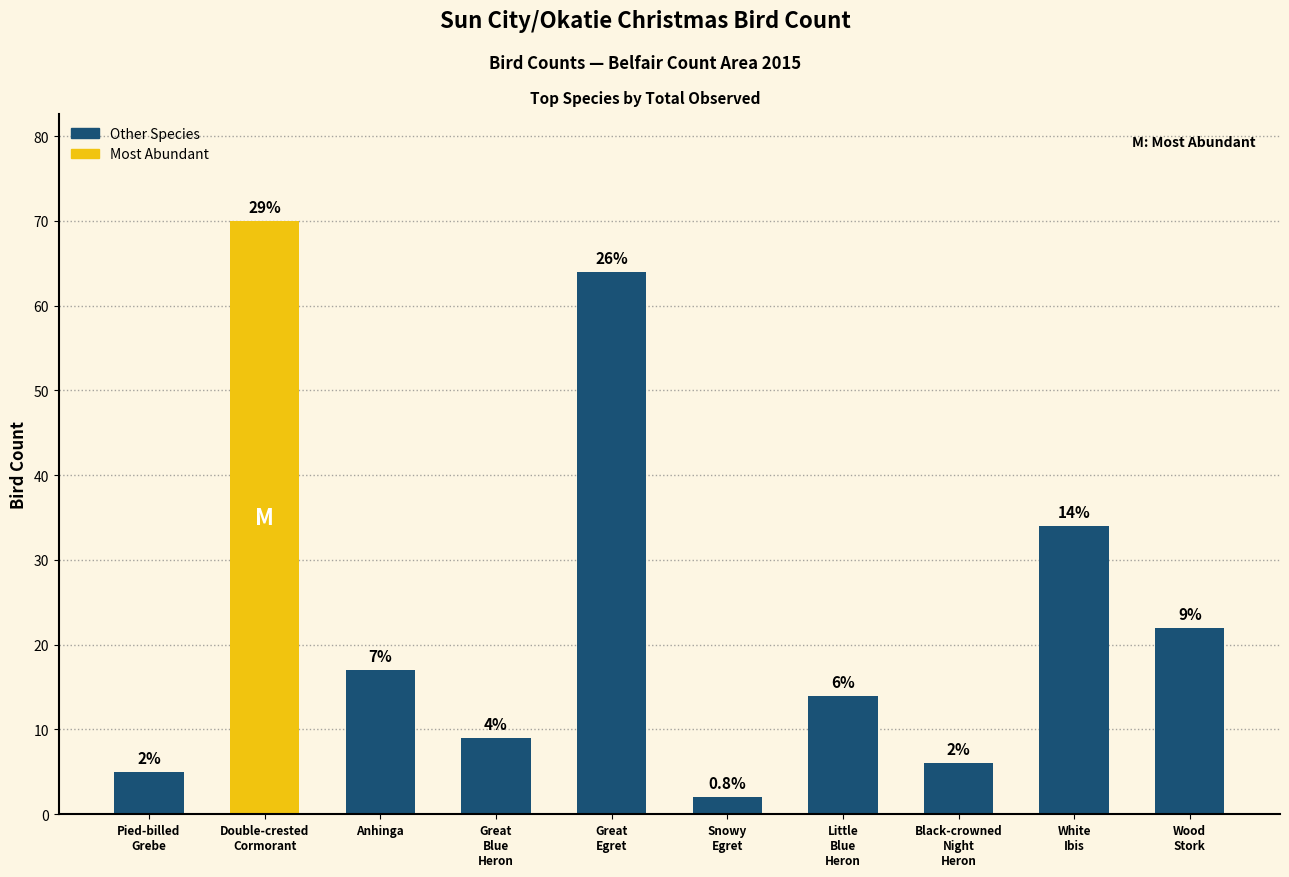

Rank the categories by value from highest to lowest.

Double-crested
Cormorant, Great
Egret, White
Ibis, Wood
Stork, Anhinga, Little
Blue
Heron, Great
Blue
Heron, Black-crowned
Night
Heron, Pied-billed
Grebe, Snowy
Egret